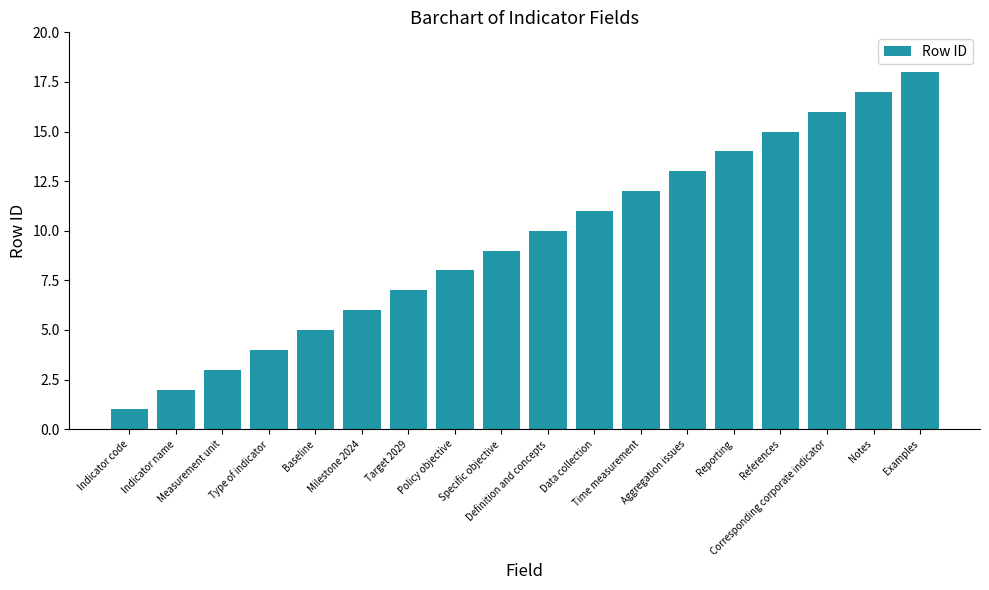

The value at Data collection is 16. True or false?

False